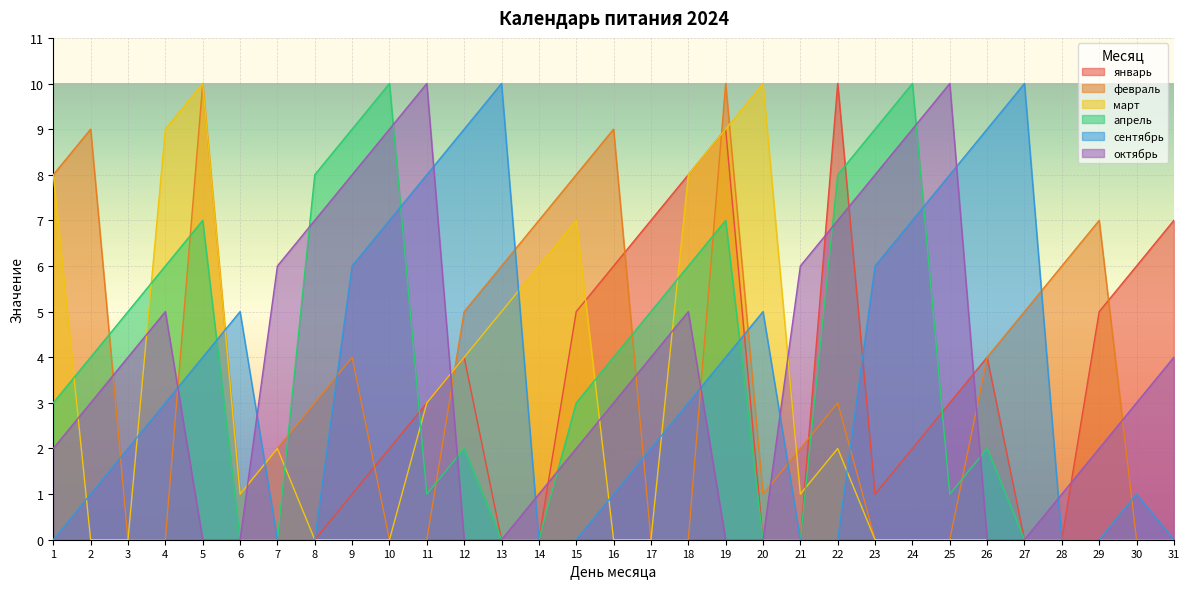

At which category does сентябрь reach its first local peak?

6